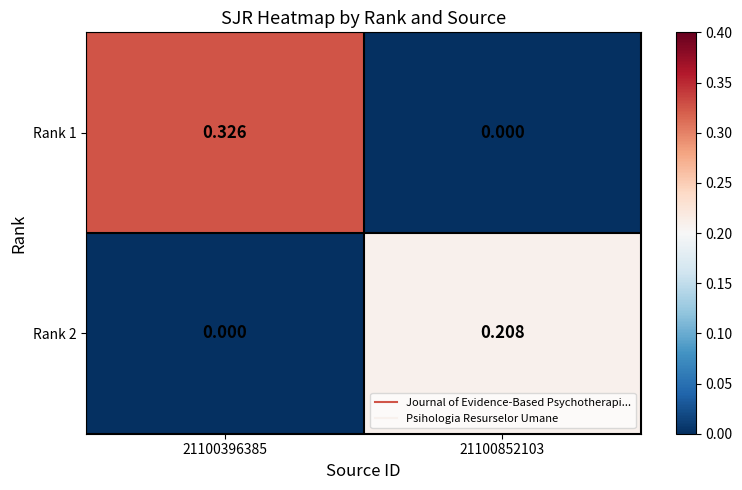

How many categories are shown in the chart?

2